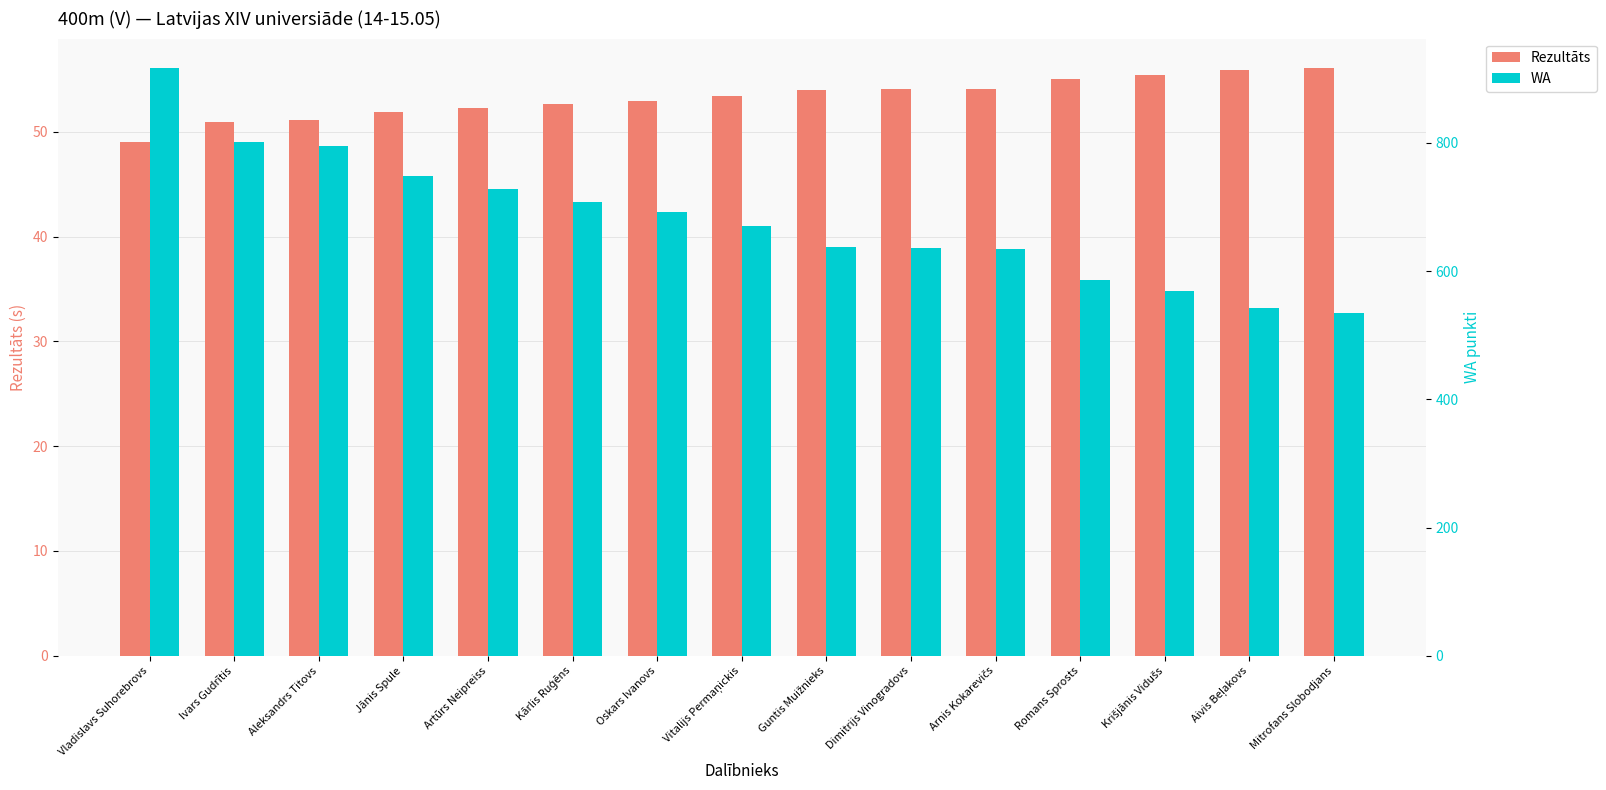

Rank the series by their average value, from lowest to highest.

Rezultāts, WA